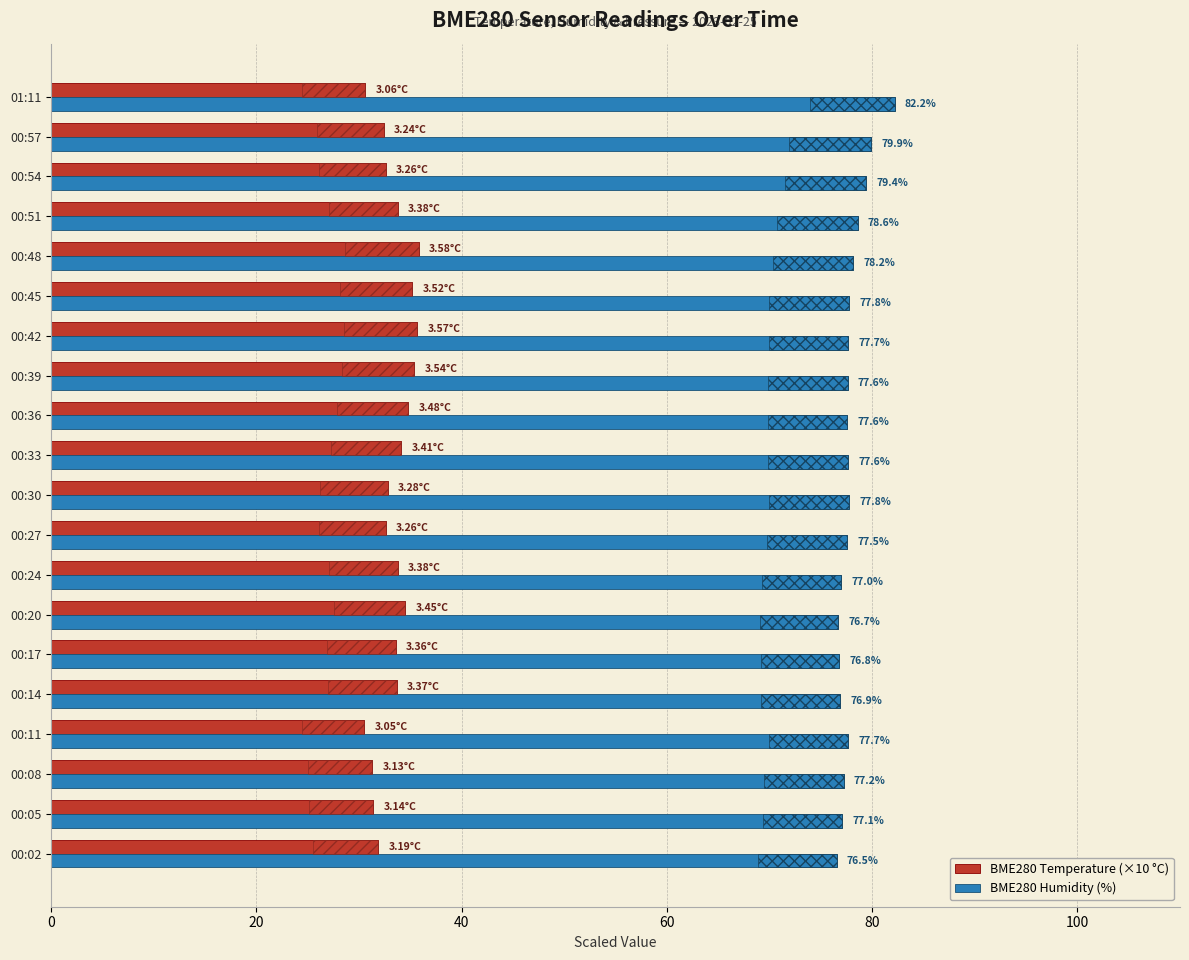

List the series in order of their peak value, lowest first.

BME280 Temperature (×10 °C), BME280 Humidity (%)